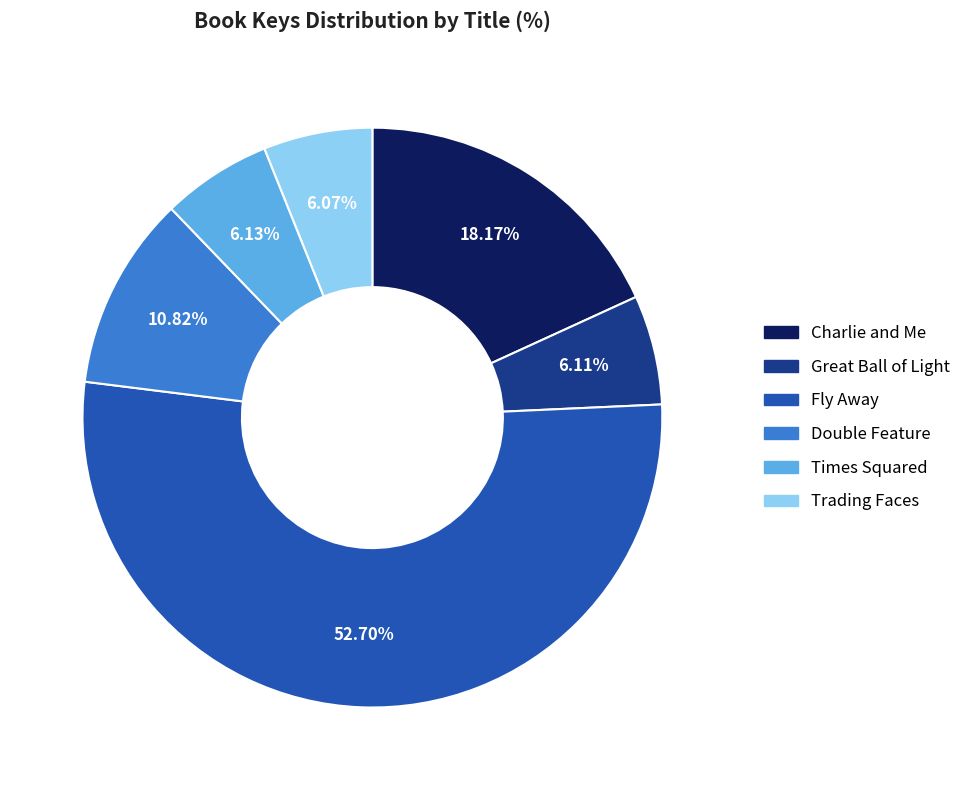

To the nearest percent, what percentage of the pie is Trading Faces?

6%